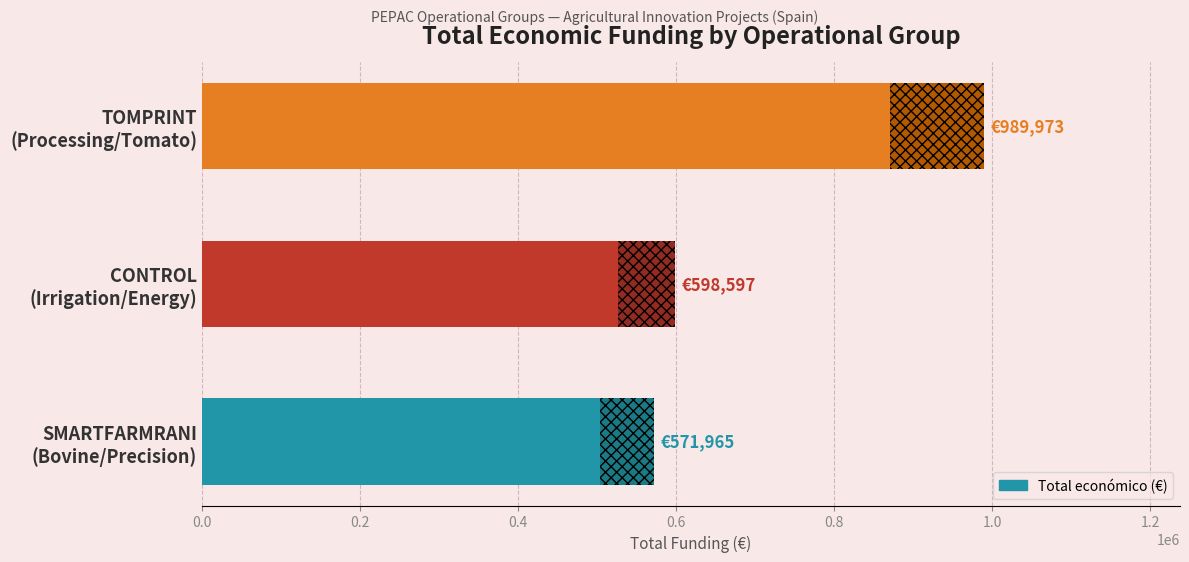

What is the greatest value displayed?

989973